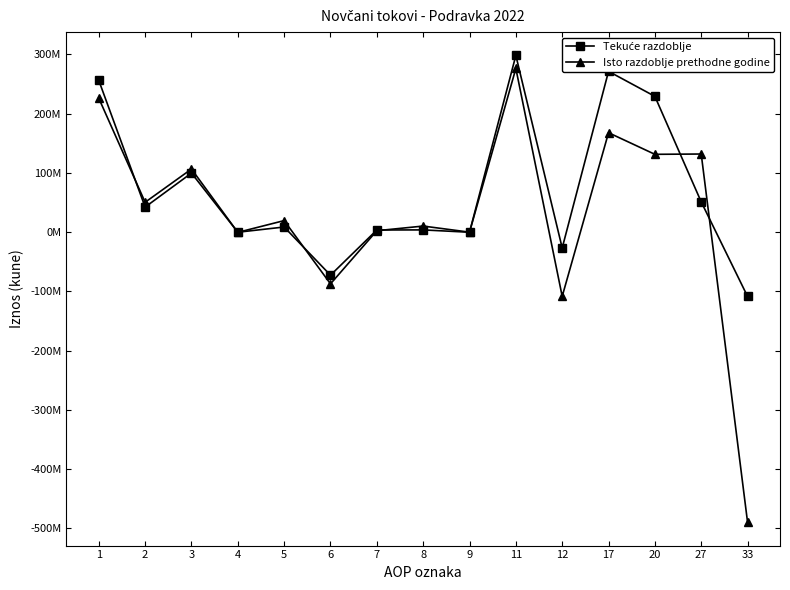

Is this an area chart (filled region under the line)?

No